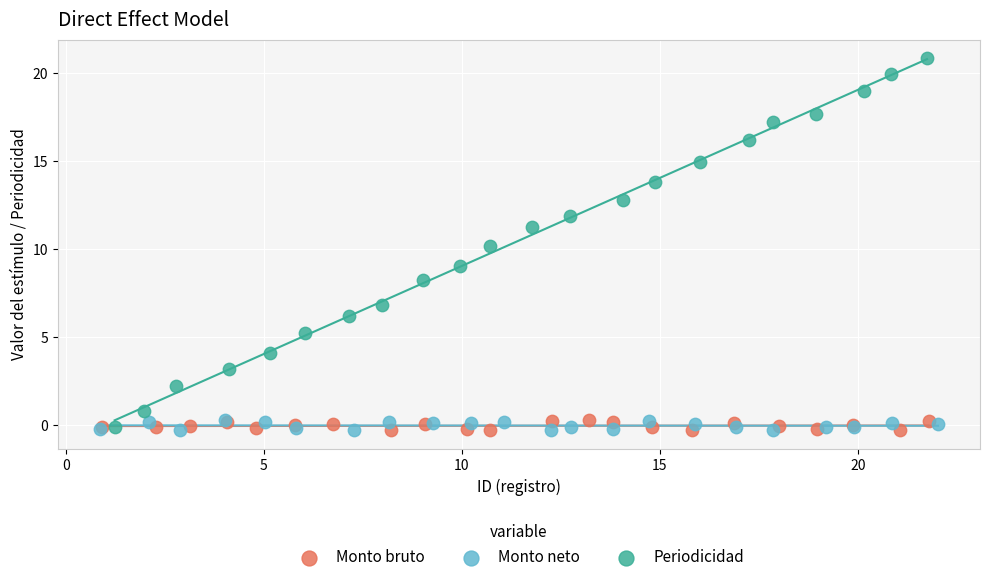

Which series has the largest Y range (max minus min)?

Periodicidad